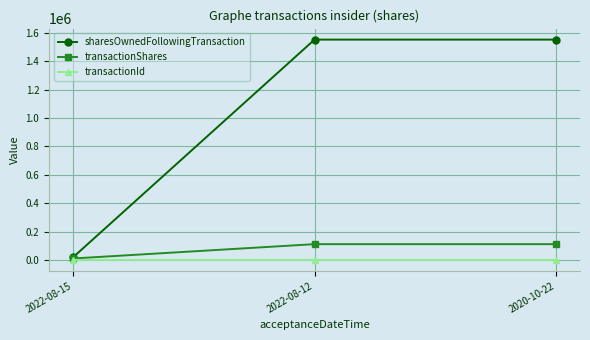

Is the value of transactionId at 2022-08-12 greater than the value of transactionShares at 2022-08-12?

No